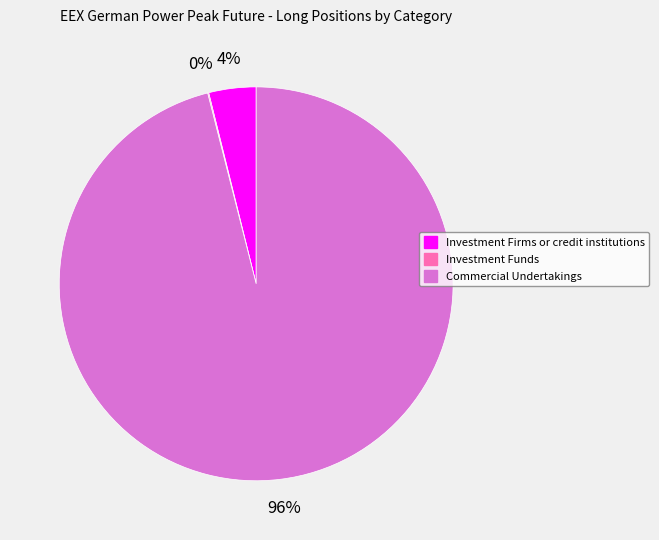

What percentage is the Investment Firms or credit institutions slice, to the nearest percent?

4%